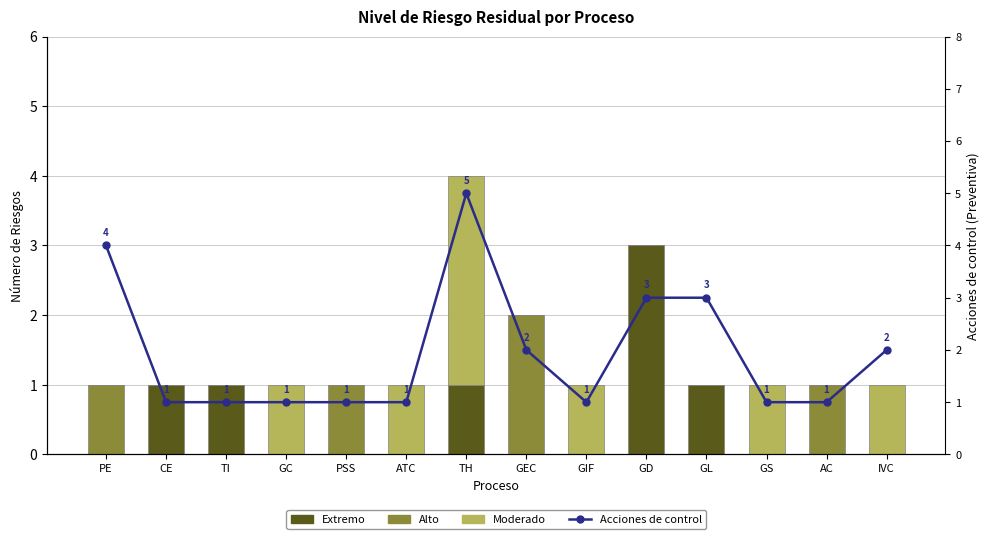

Count the number of categories in the chart.

14